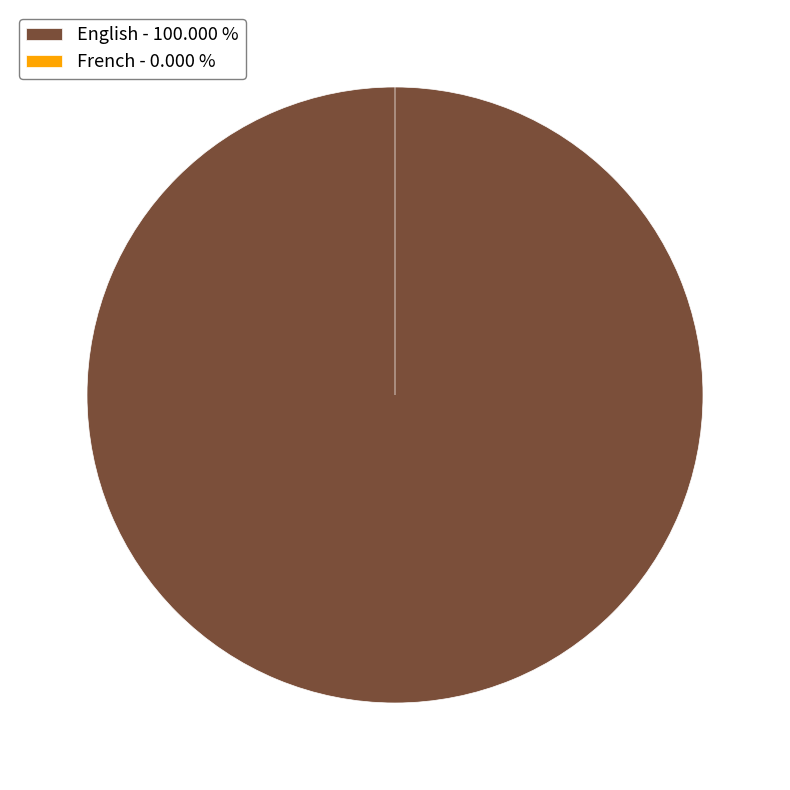

To the nearest percent, what is the combined percentage of French and English?

100%